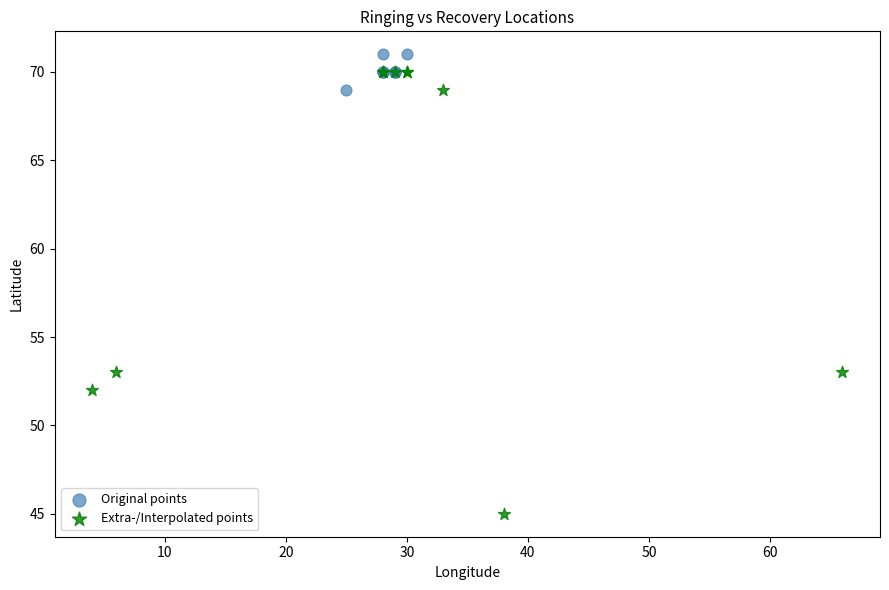

Which series has the largest Y range (max minus min)?

Extra-/Interpolated points